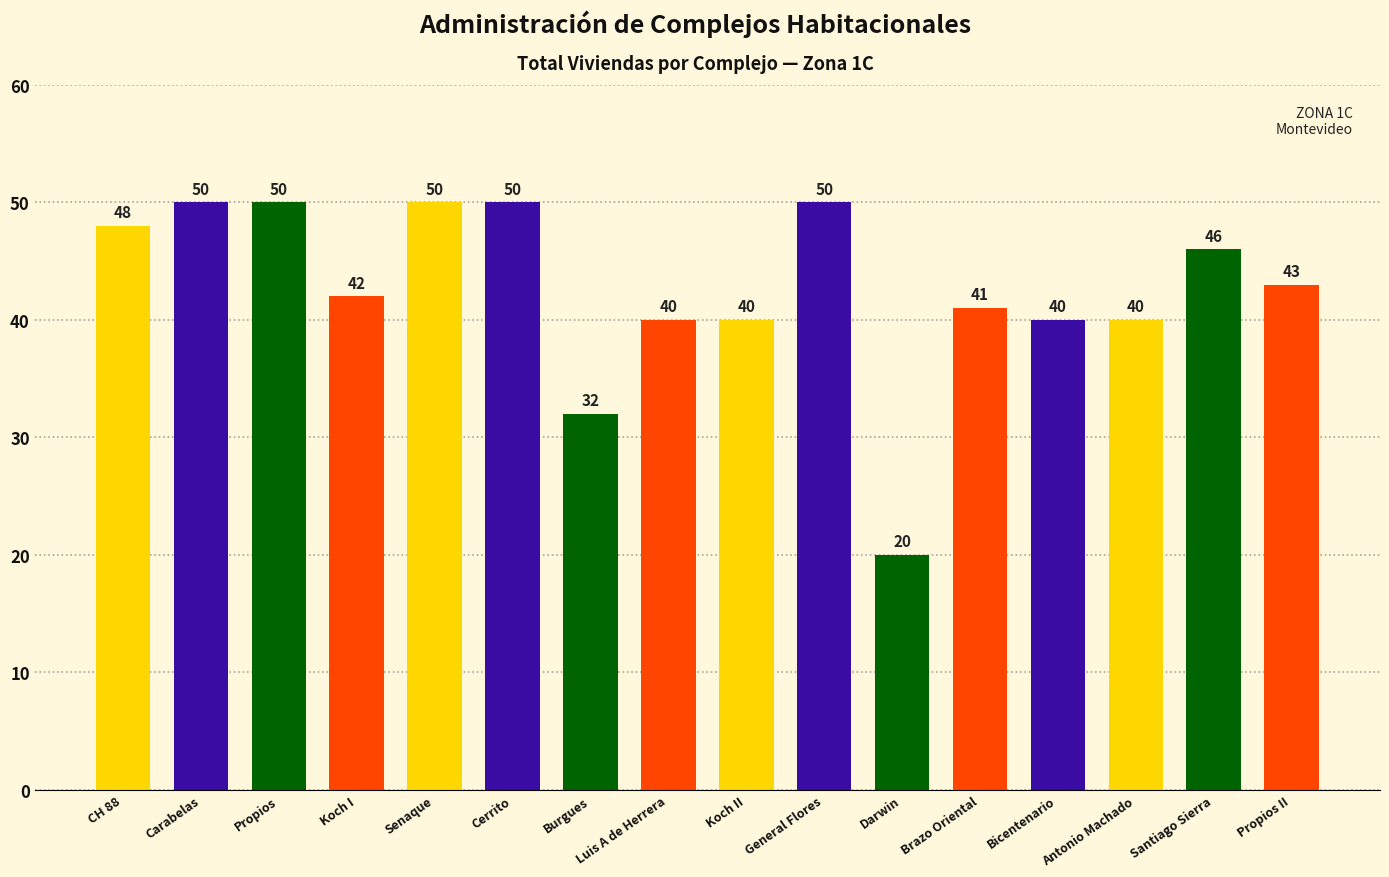

Is it true that the value at Propios is 20?

False